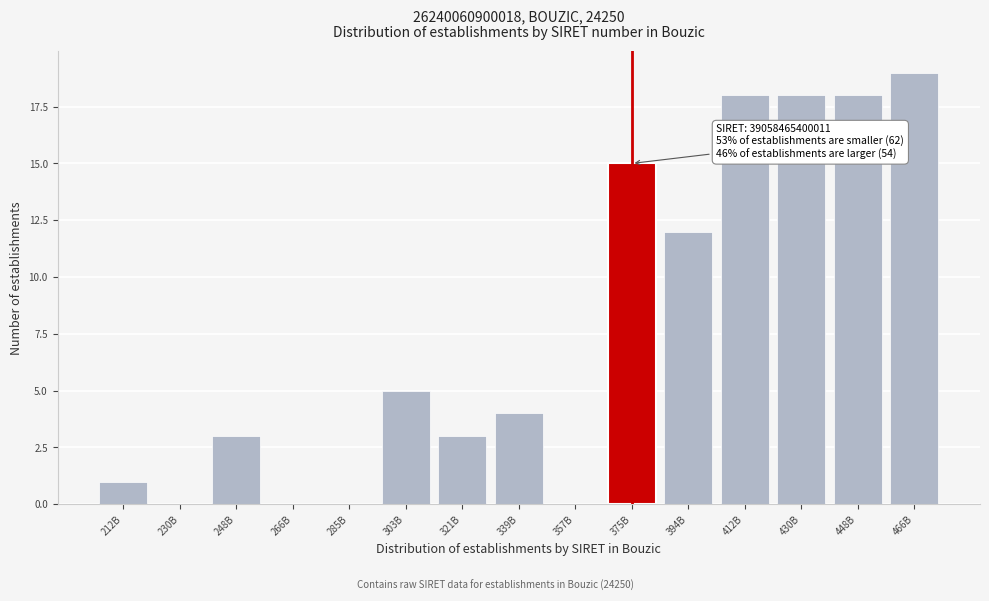

Reading left to right, transcribe all the data shown in this chart.

212B=1	230B=0	248B=3	266B=0	285B=0	303B=5	321B=3	339B=4	357B=0	375B=15	394B=12	412B=18	430B=18	448B=18	466B=19